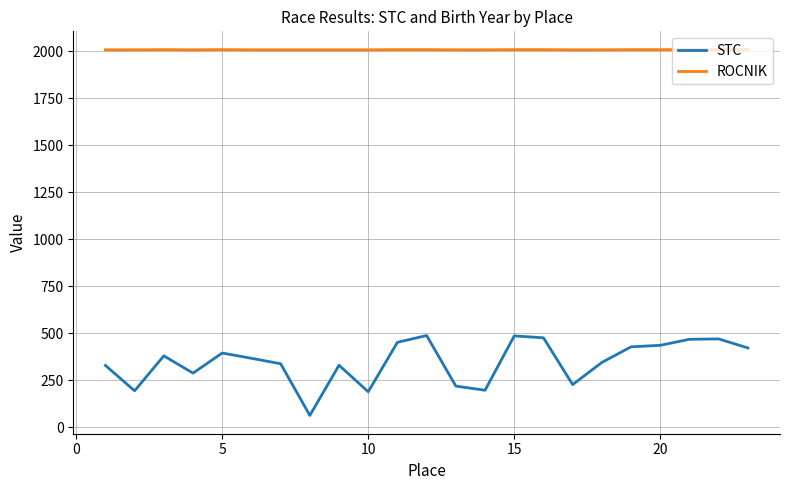

List the series in order of their overall mean, highest first.

ROCNIK, STC